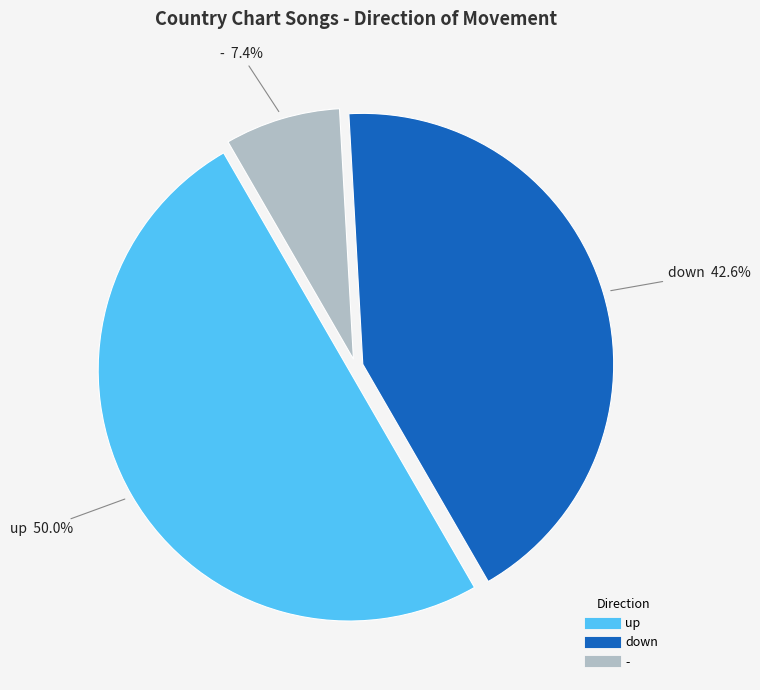

How many slices are in this pie chart?

3